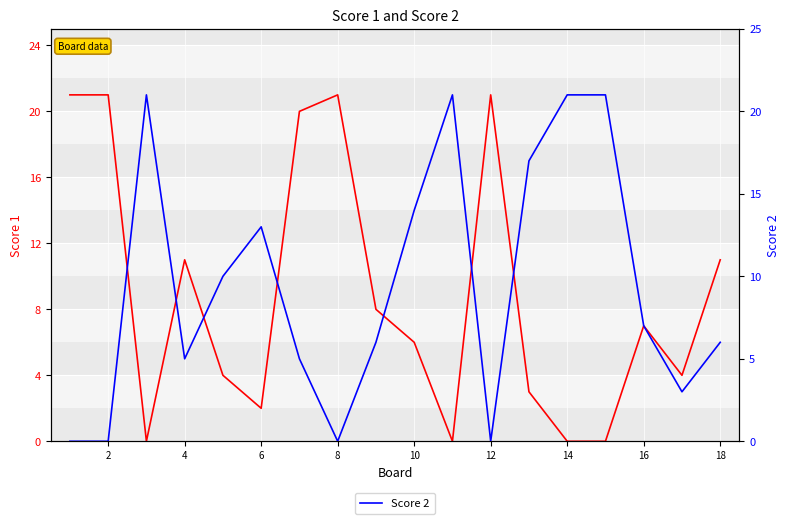

Which has a higher value, 14 or 20?

14